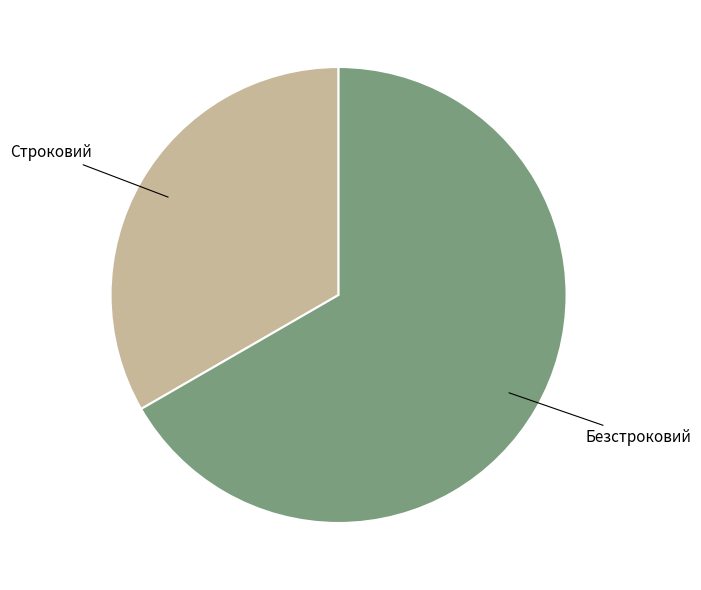

Does any single category account for the majority?

Yes